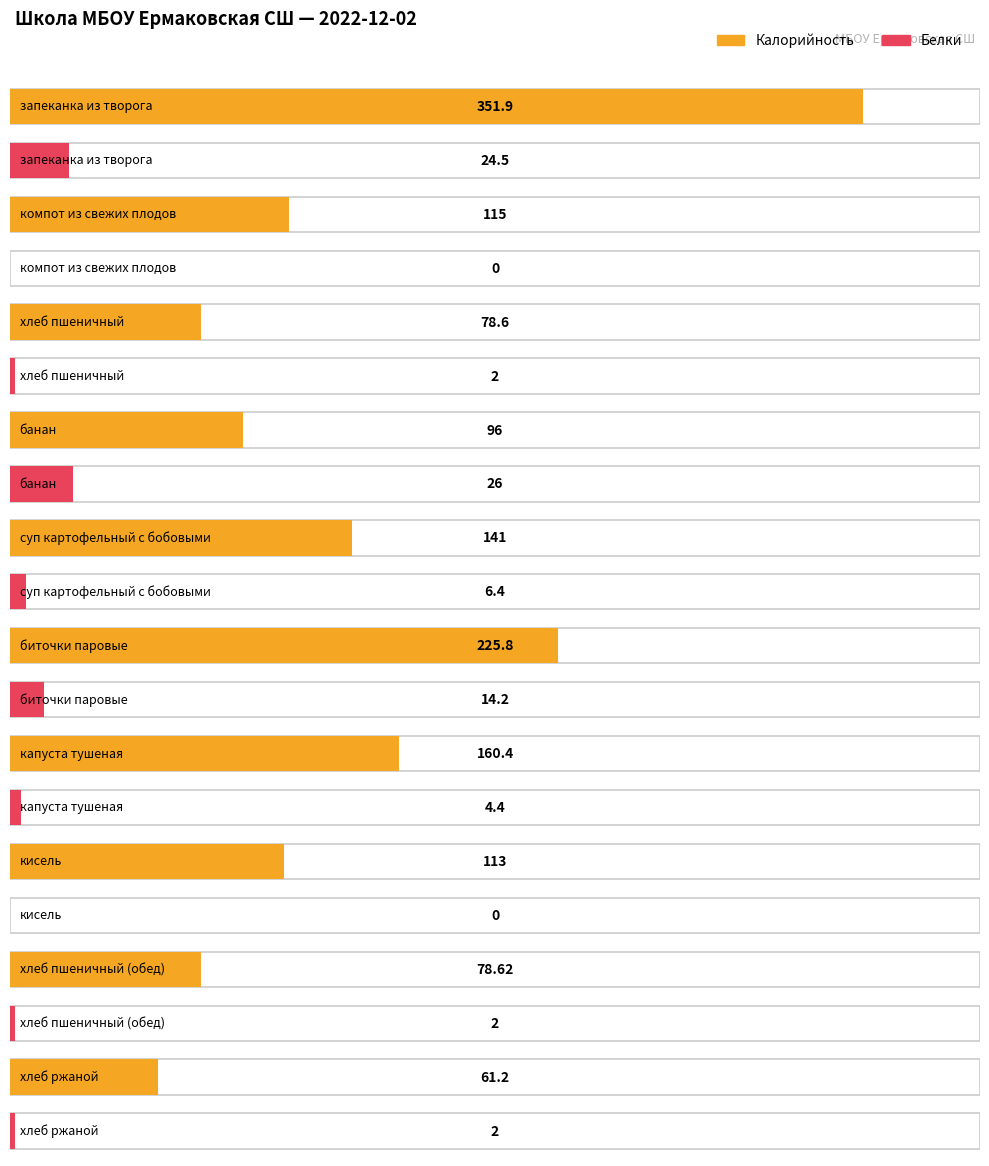

Which series has the widest spread of values?

Калорийность